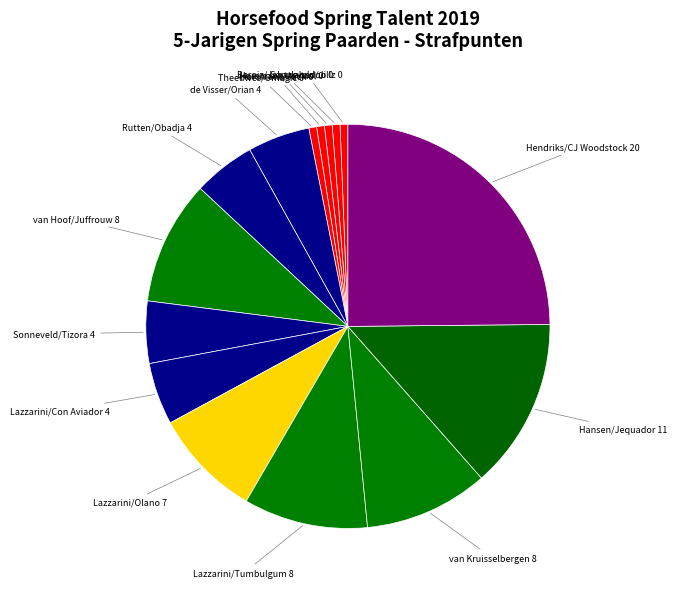

Combined, do Hendriks/CJ Woodstock 20 and de Visser/Orian 4 account for over 50%?

No